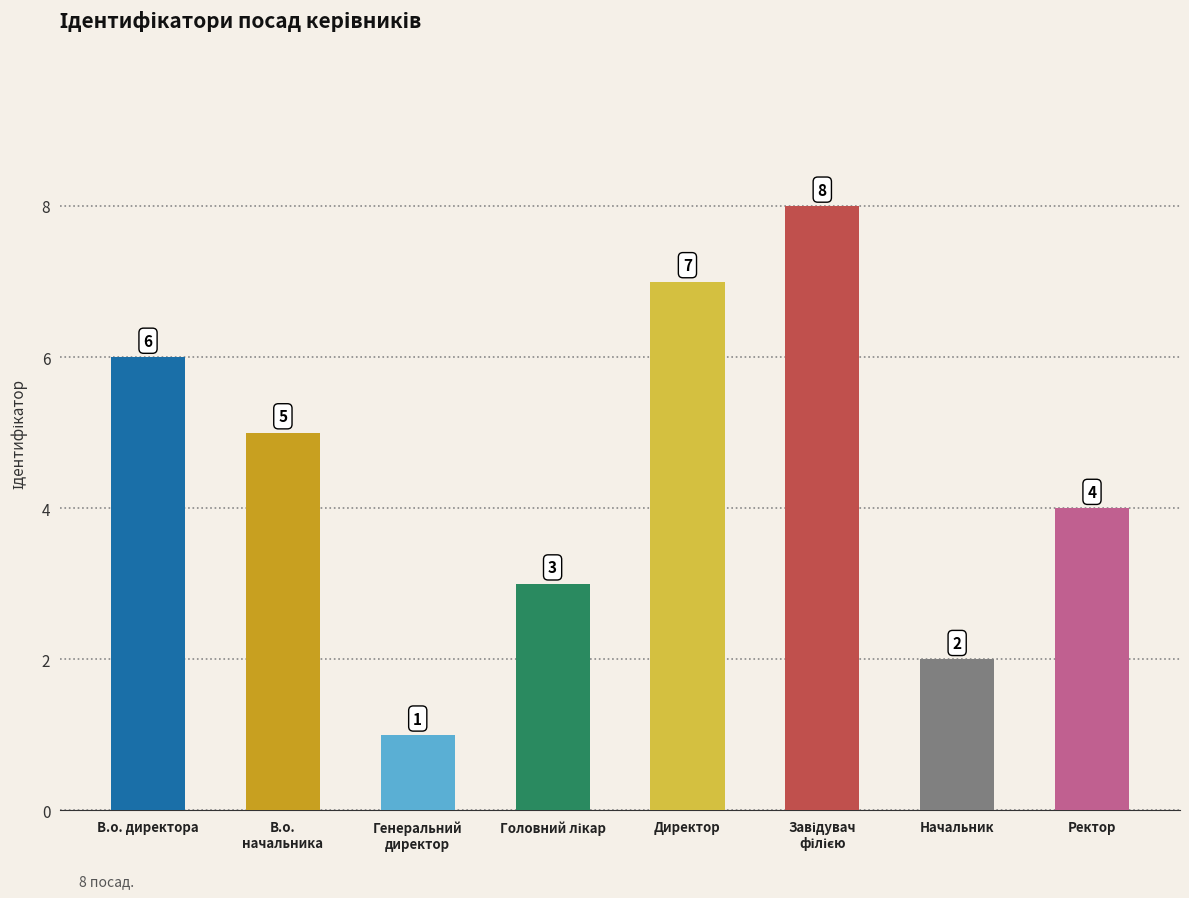

Reading left to right, extract all data points from this chart.

6	5	1	3	7	8	2	4